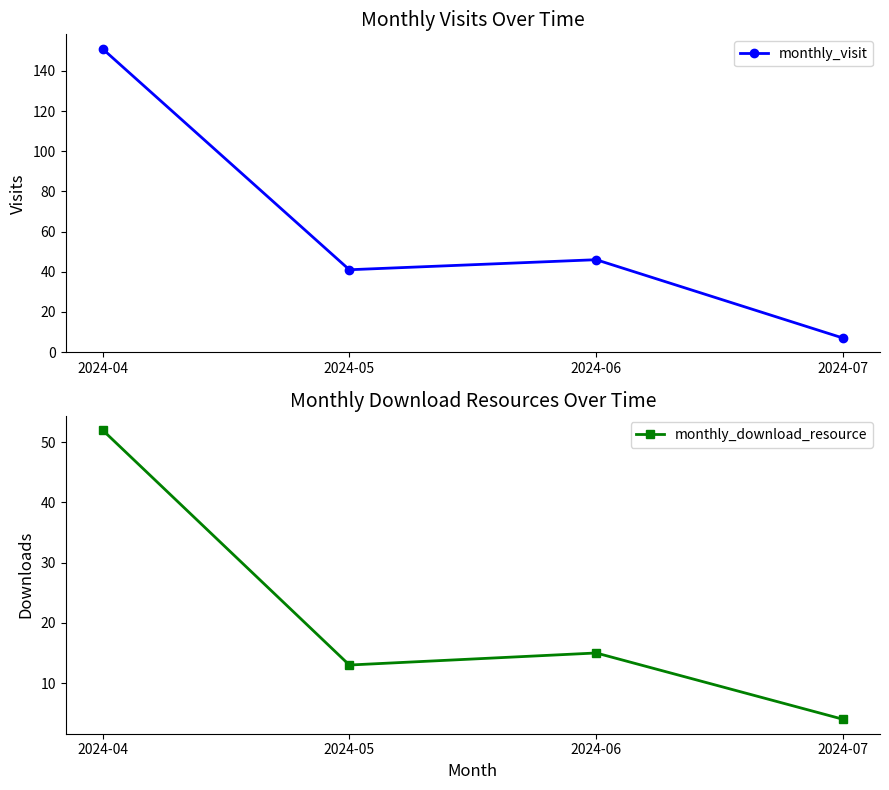

At which label does monthly_visit first exceed 46?

2024-04